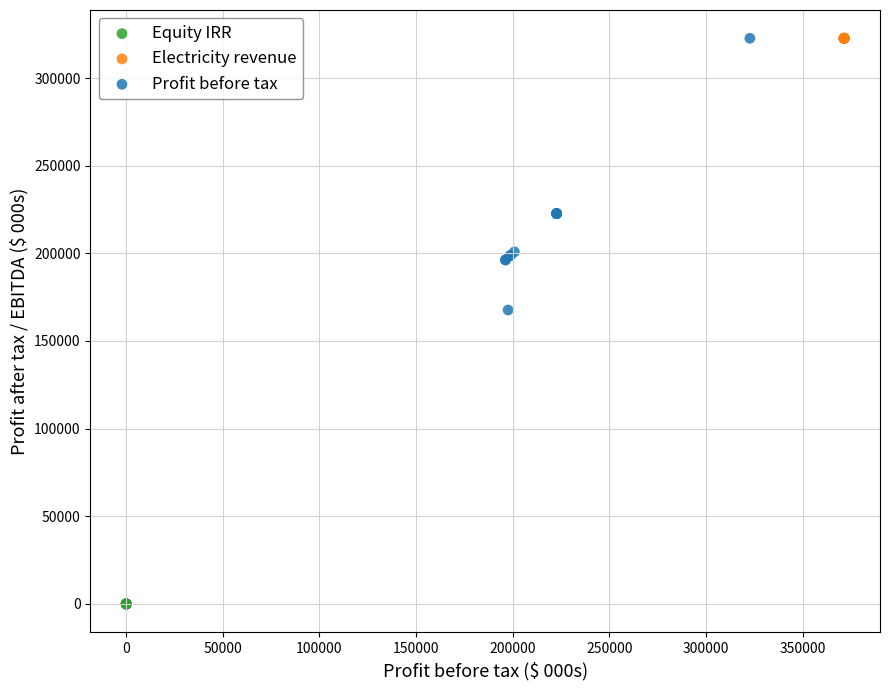

Which series contains the lowest Y value?

Equity IRR